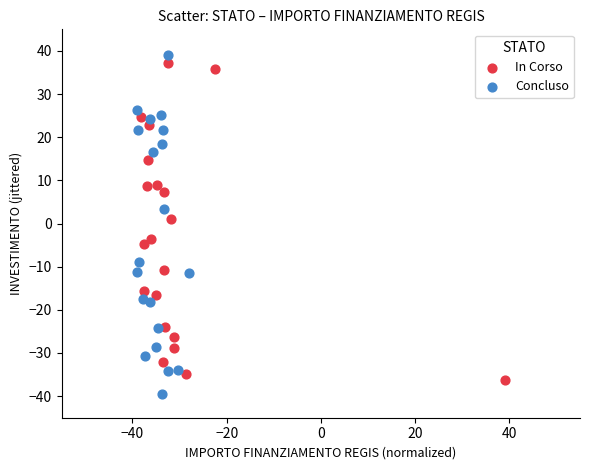

What are all the series names shown in the legend?

In Corso, Concluso